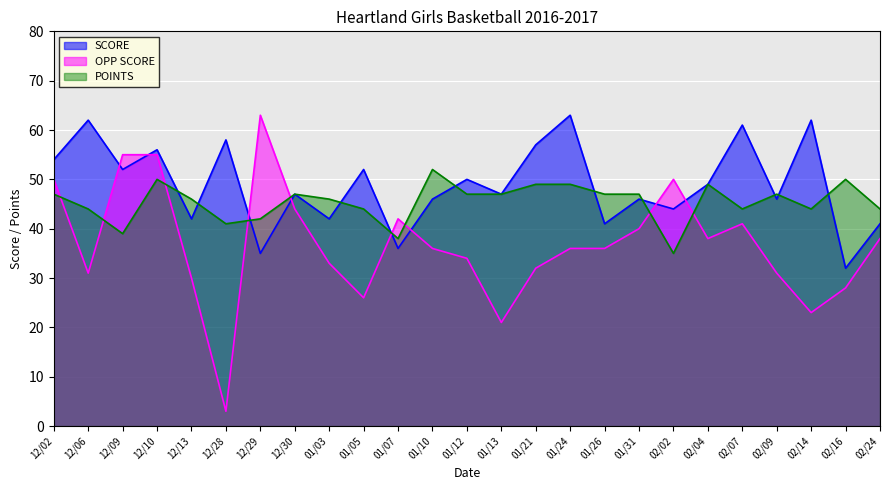

List the series in order of their peak value, lowest first.

POINTS, SCORE, OPP SCORE